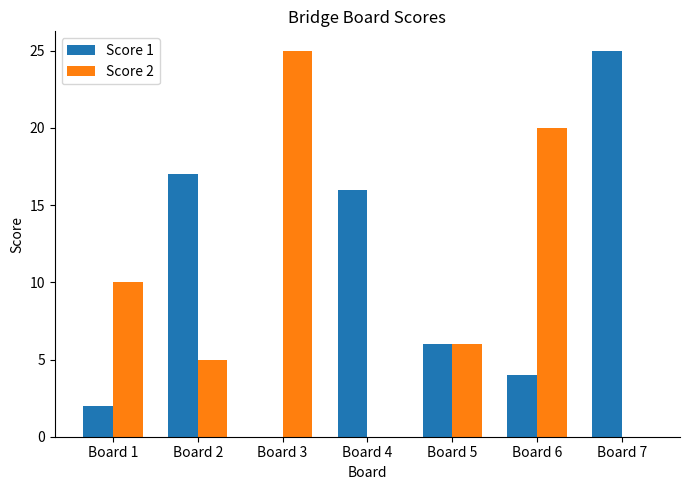

How many series are shown in this chart?

2